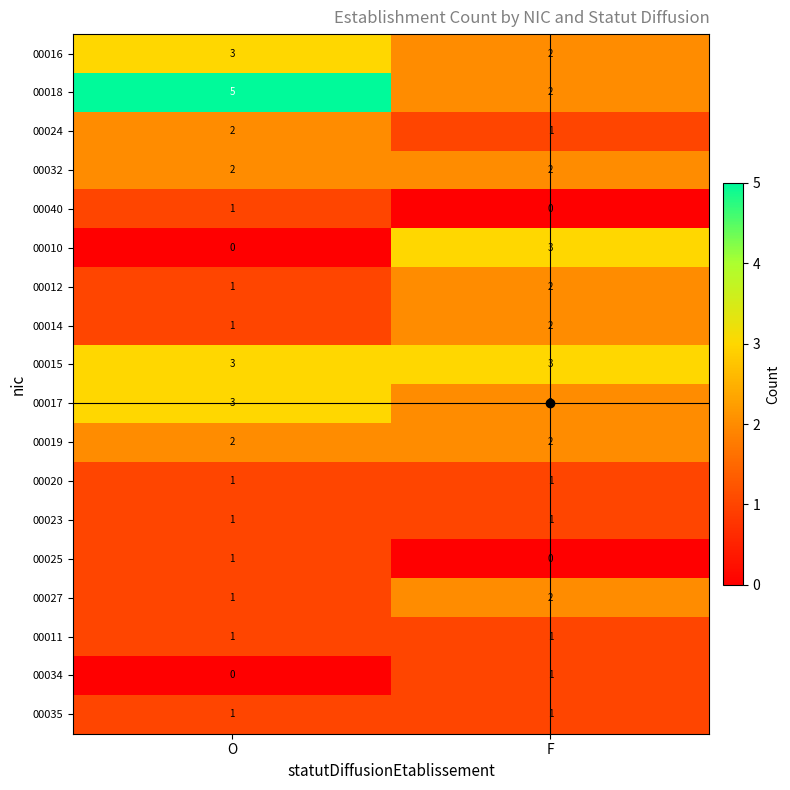

Is the value of 00014 at F greater than the value of 00015 at O?

No